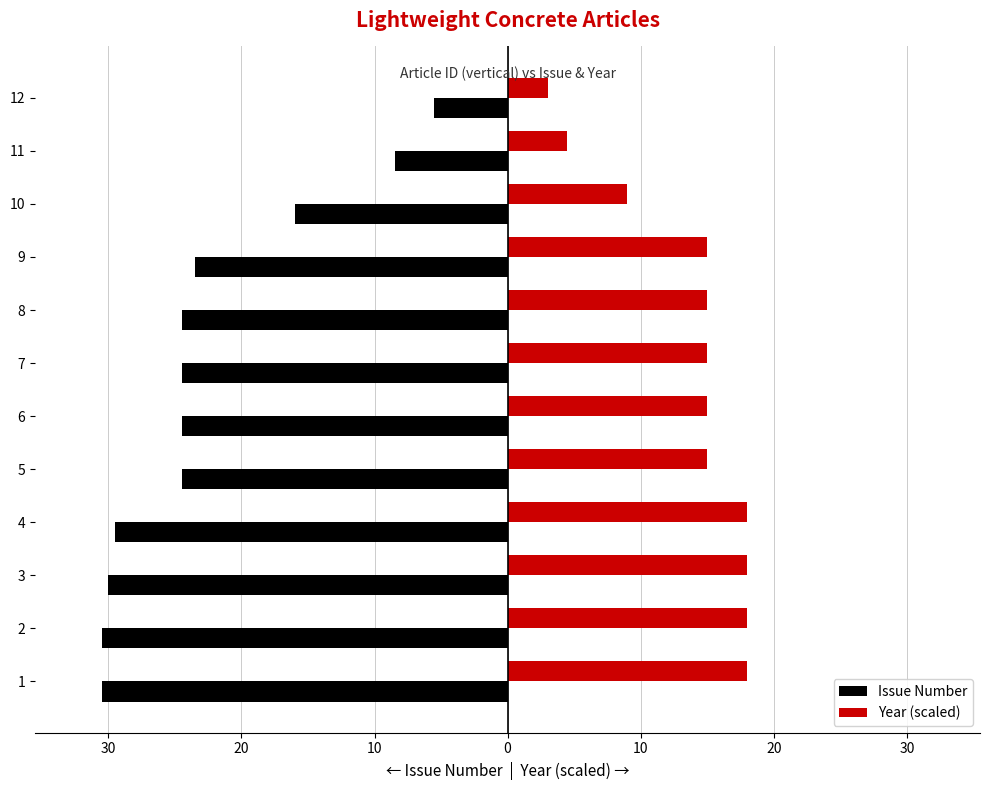

Reading right to left, extract all data points from this chart.

Issue Number: -5.5	-8.5	-16.0	-23.5	-24.5	-24.5	-24.5	-24.5	-29.5	-30.0	-30.5	-30.5
Year (scaled): 3.0	4.5	9.0	15.0	15.0	15.0	15.0	15.0	18.0	18.0	18.0	18.0